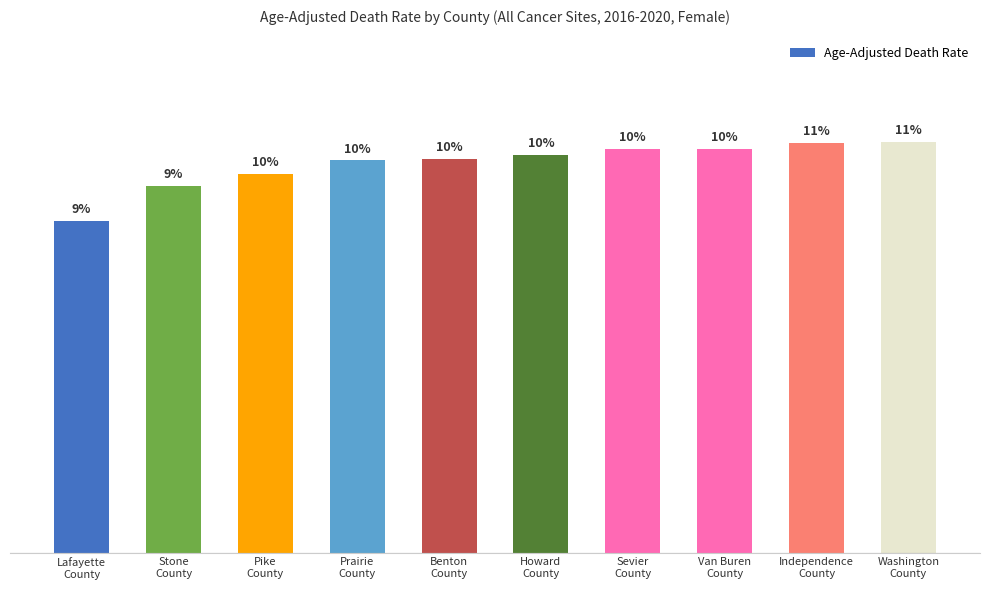

The value at Howard
County is 34.4. True or false?

False